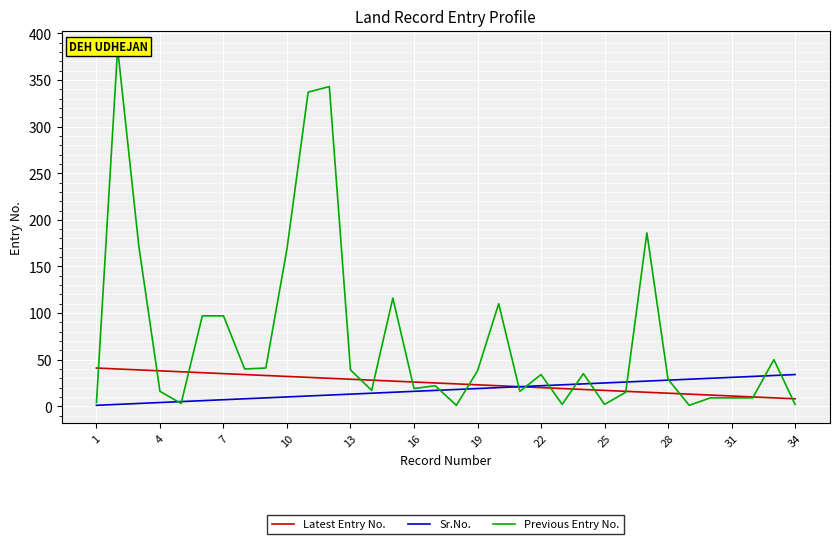

True or false: Previous Entry No. has a value of 171 at 14.

False